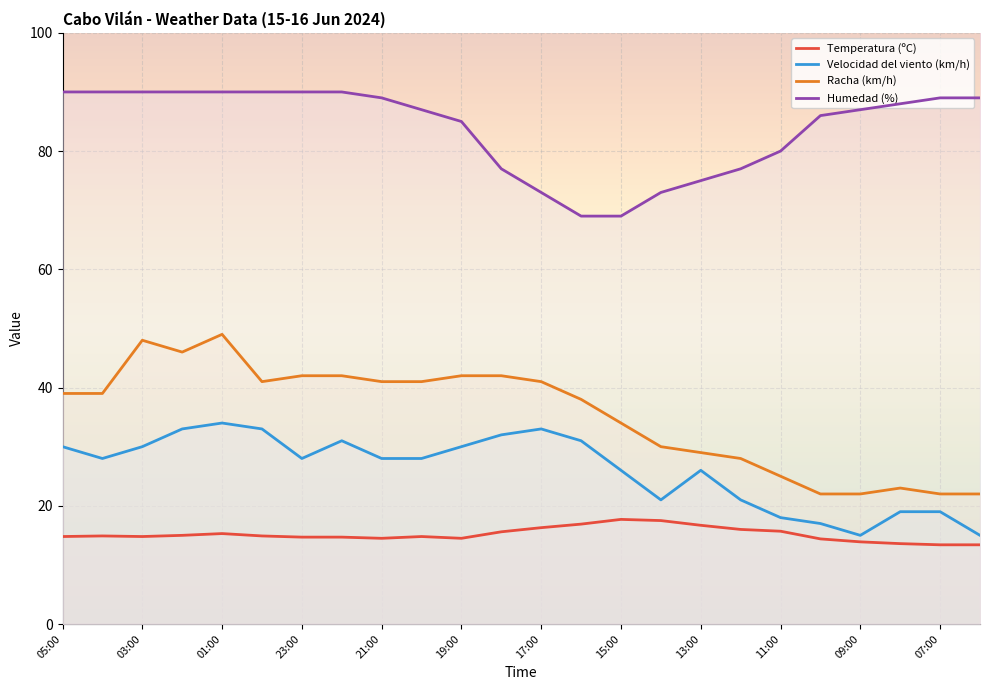

Is it true that Velocidad del viento (km/h) equals 53.7 at 01:00?

False